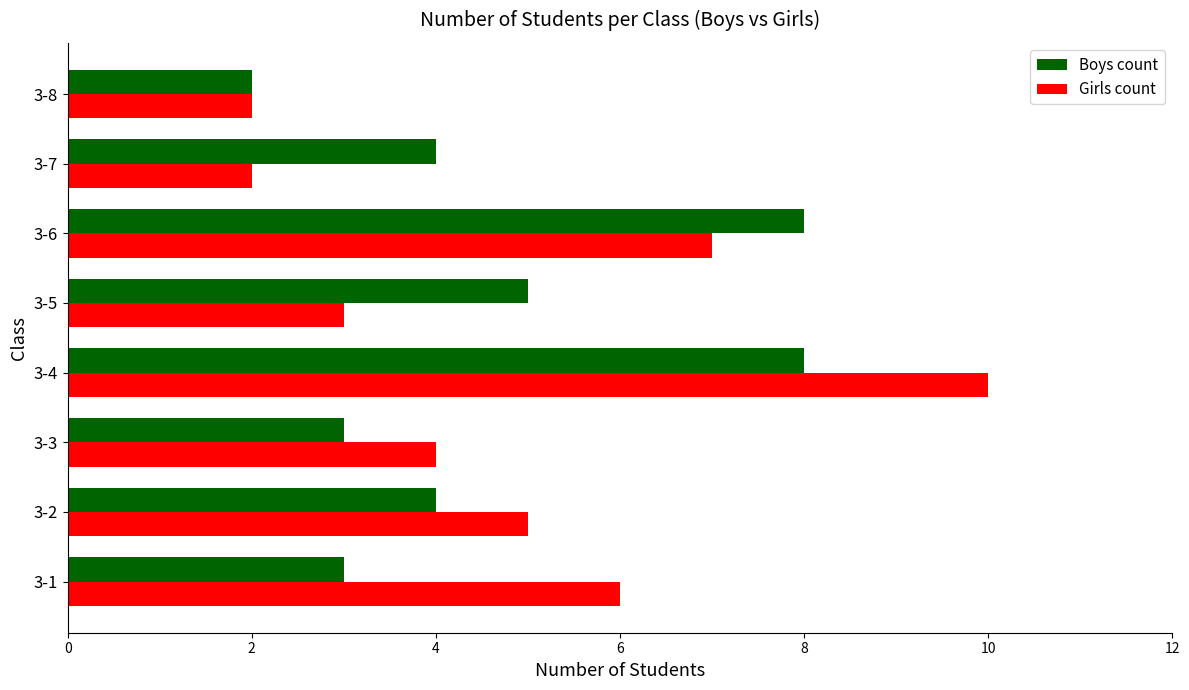

Which series changed the most between 3-2 and 3-6?

Boys count